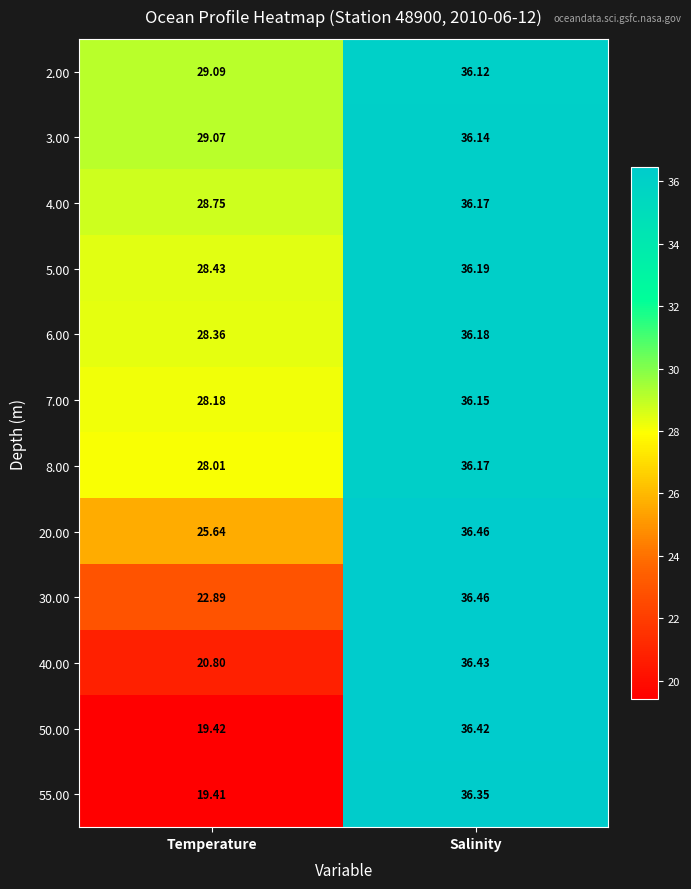

At how many categories does at least one series exceed 32?

1